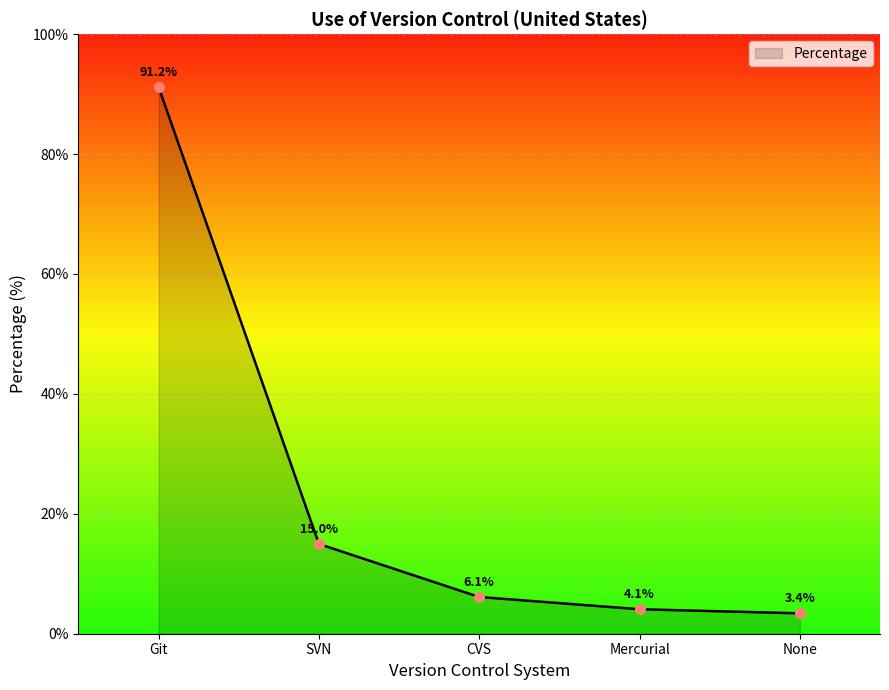

Reading left to right, list all the values displayed in this chart.

Git=91.2	SVN=15.0	CVS=6.1	Mercurial=4.1	None=3.4